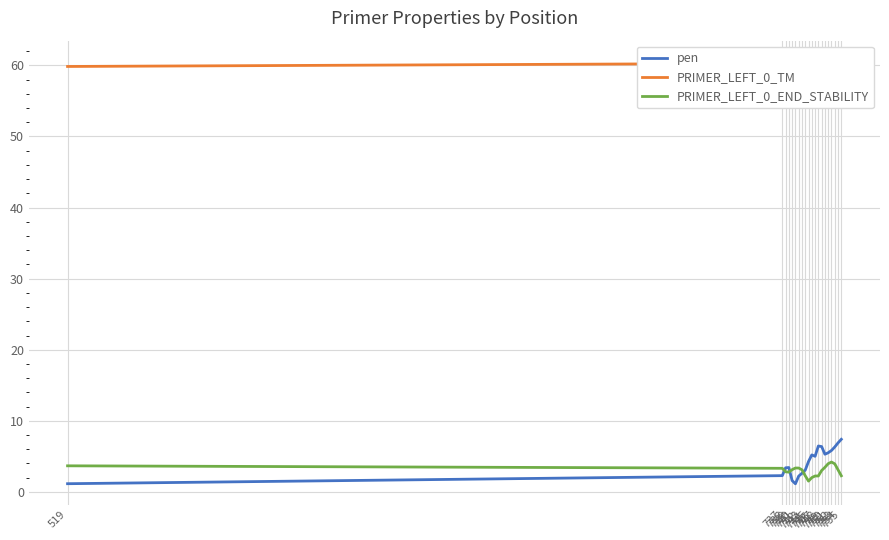

List the labels in order of pen value, smallest first.

741, 519, 740, 742, 737, 743, 744, 738, 739, 745, 747, 746, 750, 751, 752, 753, 749, 748, 754, 755